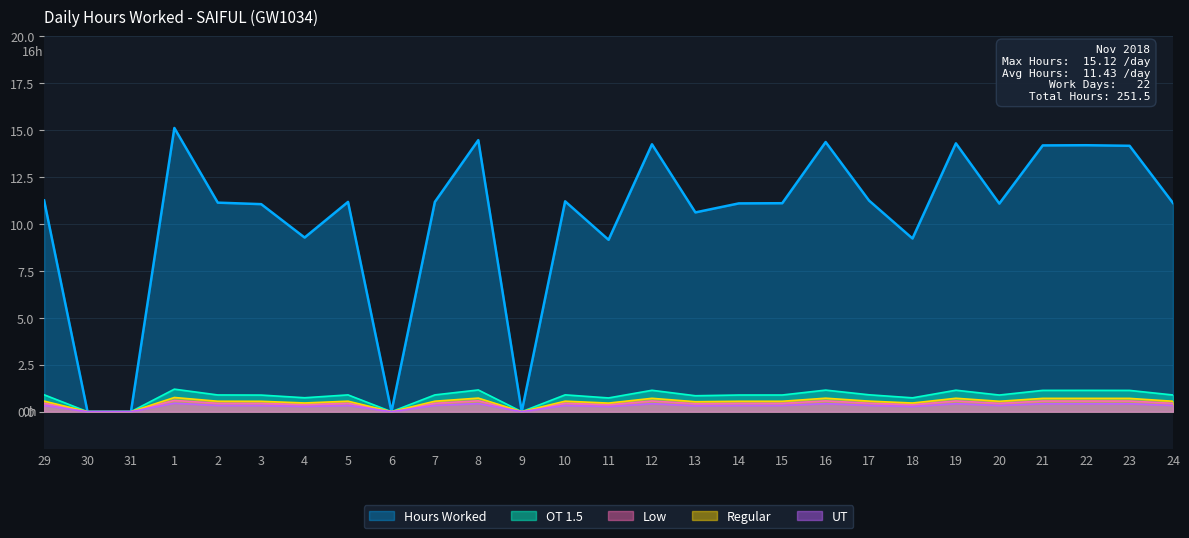

How many lines are shown in the chart?

5